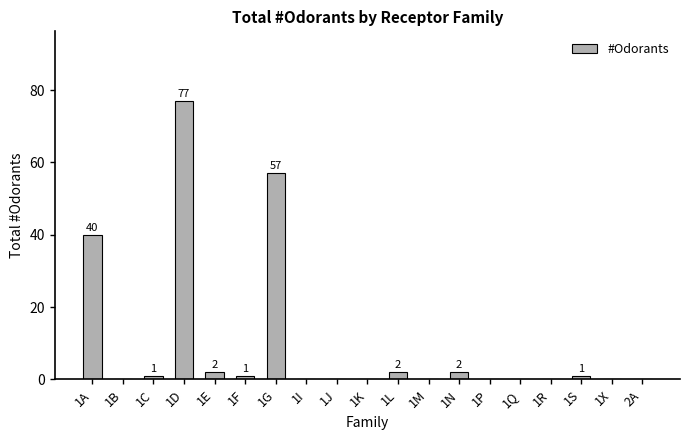

Between 1D and 1L, which is larger?

1D